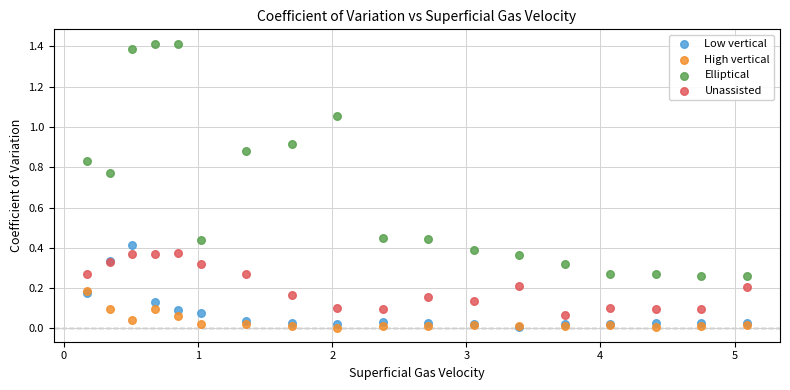

What are all the series names shown in the legend?

Low vertical, High vertical, Elliptical, Unassisted